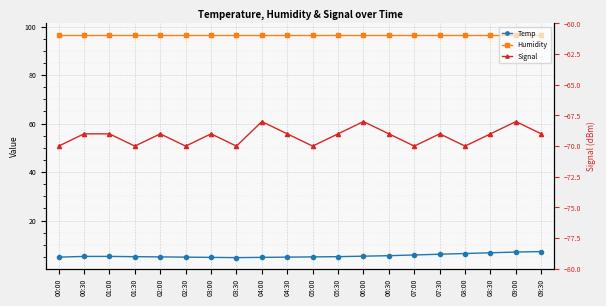

Reading left to right, extract all data points from this chart.

Temp: 4.9	5.2	5.2	5.1	5.0	4.9	4.8	4.7	4.8	4.9	5.0	5.1	5.3	5.5	5.8	6.1	6.4	6.7	7.0	7.2
Humidity: 96.7	96.7	96.7	96.7	96.7	96.7	96.7	96.7	96.7	96.7	96.7	96.7	96.7	96.7	96.7	96.7	96.7	96.7	96.7	96.7
Signal: -70.0	-69.0	-69.0	-70.0	-69.0	-70.0	-69.0	-70.0	-68.0	-69.0	-70.0	-69.0	-68.0	-69.0	-70.0	-69.0	-70.0	-69.0	-68.0	-69.0